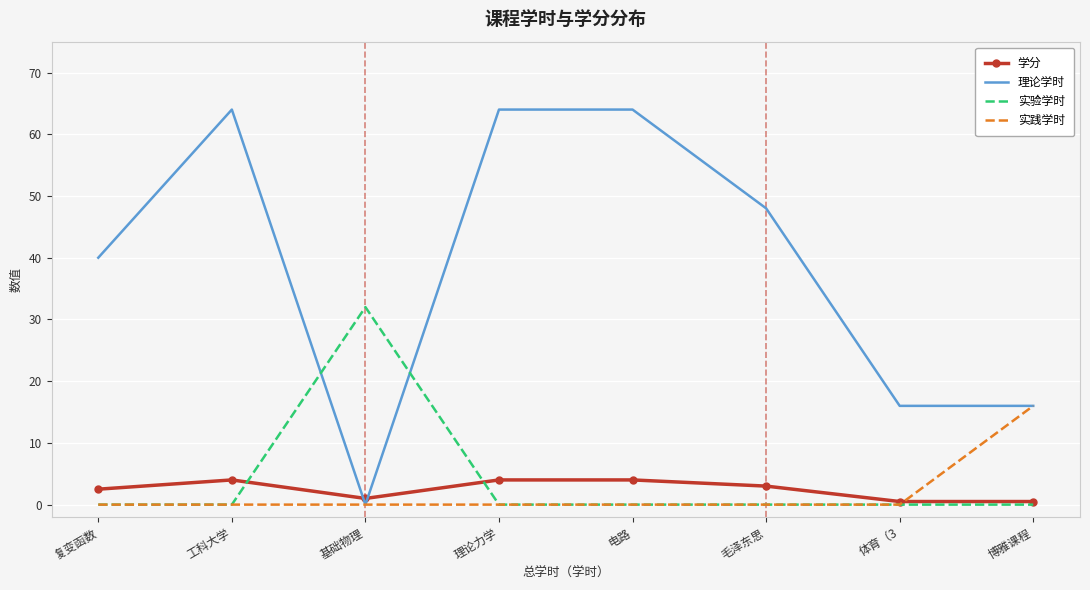

What is the maximum value shown in the chart?

64.0